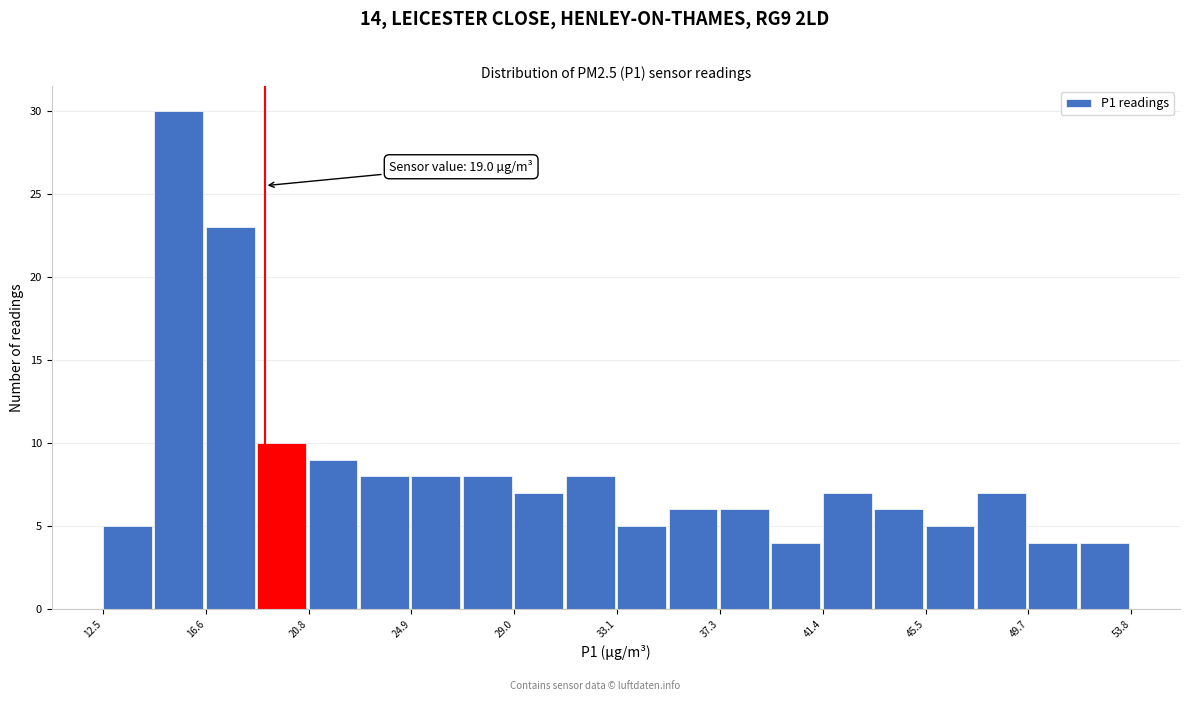

Which range on the x-axis has the tallest bar?

14.5 to 16.5